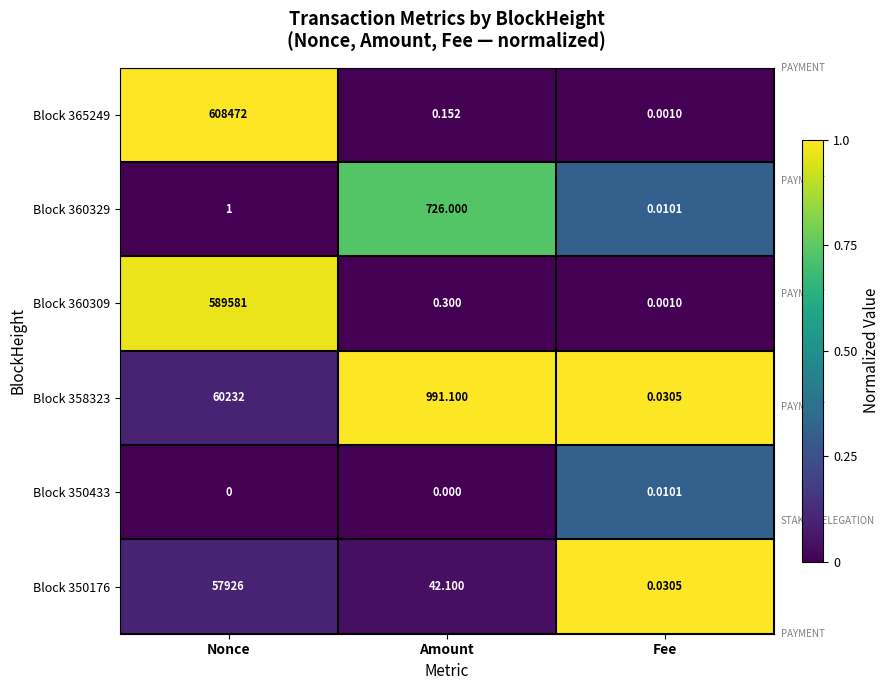

Is the value of Block 365249 at Fee greater than the value of Block 350433 at Amount?

Yes